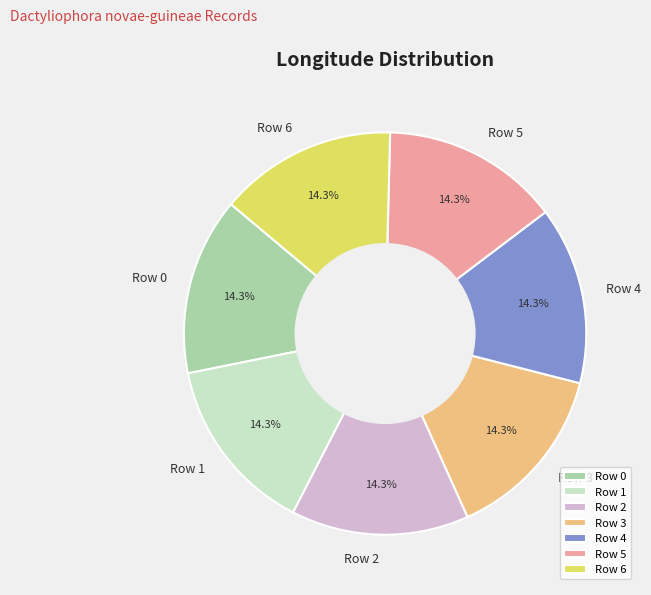

Is there any slice that represents more than half of the pie?

No